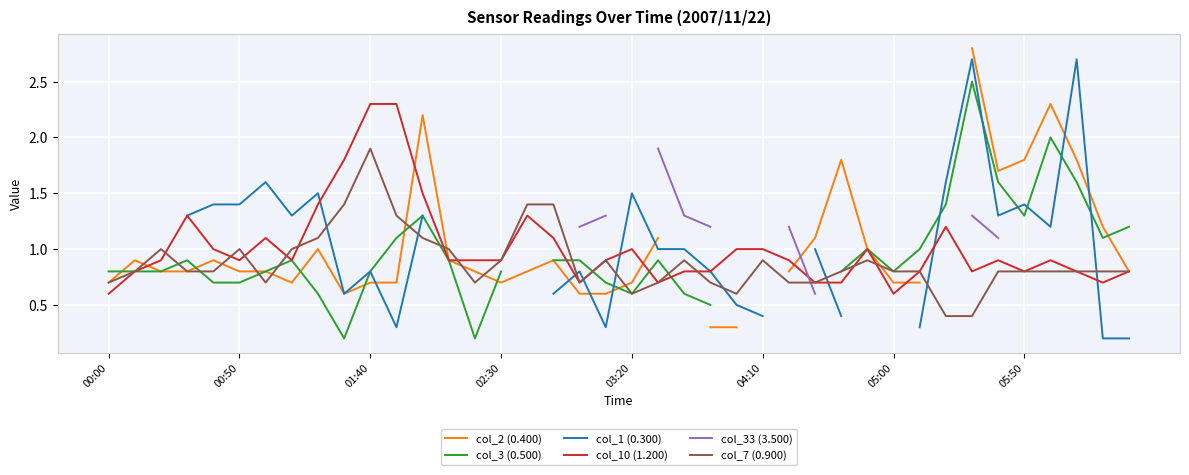

Read the col_7 (0.900) value at 00:50.

1.0